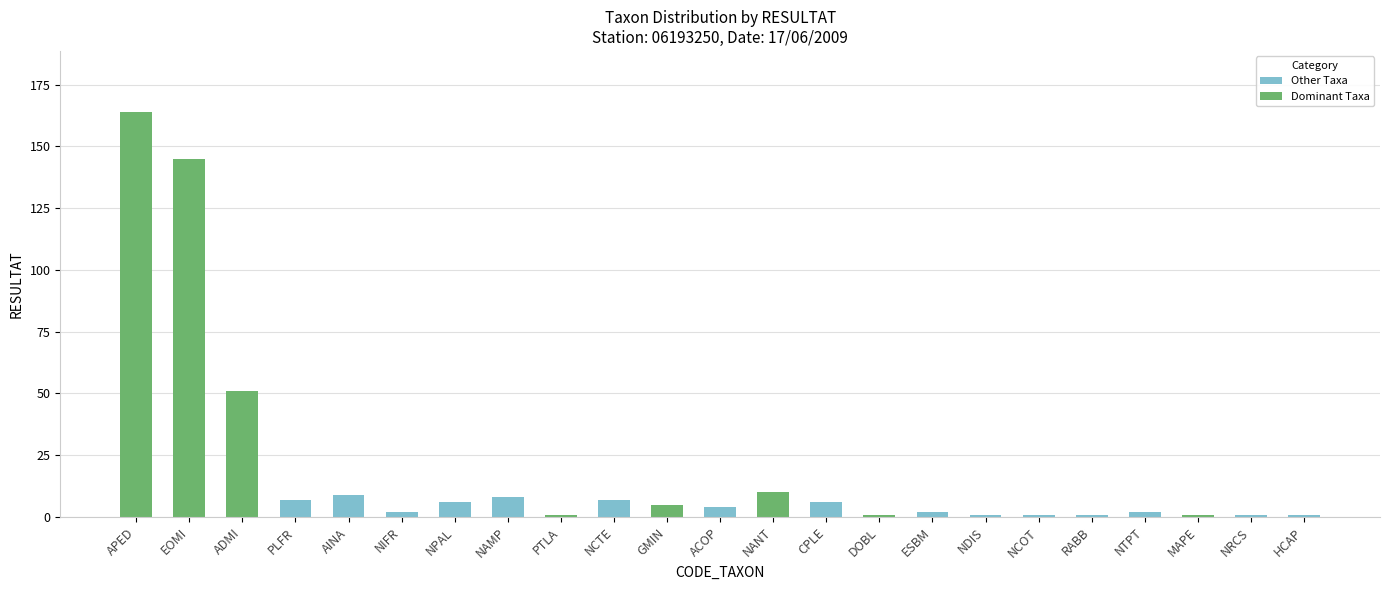

What is the difference between the second highest and second lowest values?

144